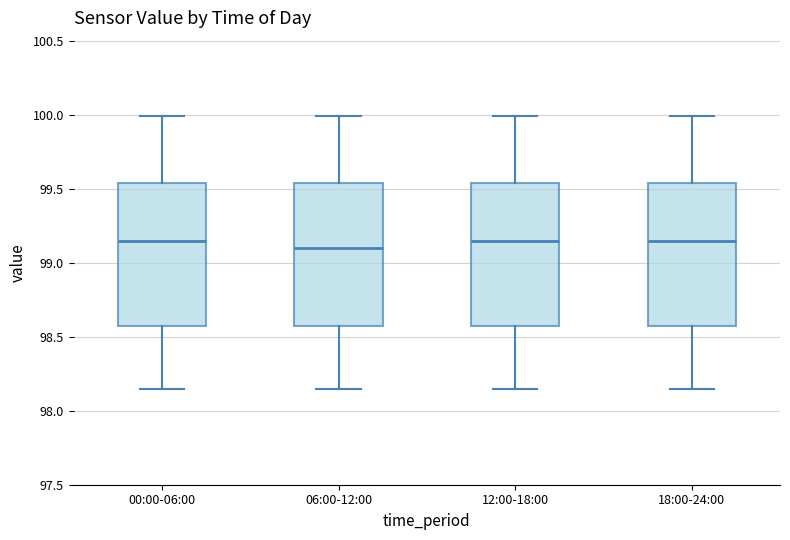

Reading left to right, read every box against the y-axis: the position of its median line, the range the box covers, and the ends of its whiskers. The values are not printed on the chart, so give them approximately, as read against the axis.

00:00-06:00: median 99.15, box 98.60 to 99.55, whiskers 98.15 to 100.00
06:00-12:00: median 99.10, box 98.60 to 99.55, whiskers 98.15 to 100.00
12:00-18:00: median 99.15, box 98.60 to 99.55, whiskers 98.15 to 100.00
18:00-24:00: median 99.15, box 98.60 to 99.55, whiskers 98.15 to 100.00